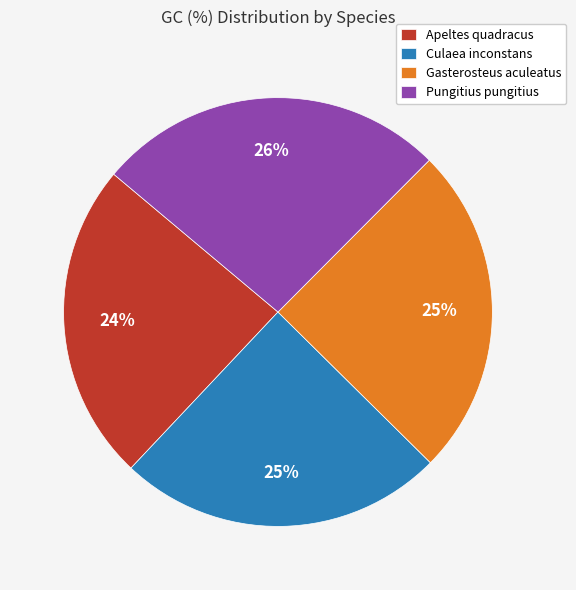

True or false: Gasterosteus aculeatus accounts for 25% of the total.

True